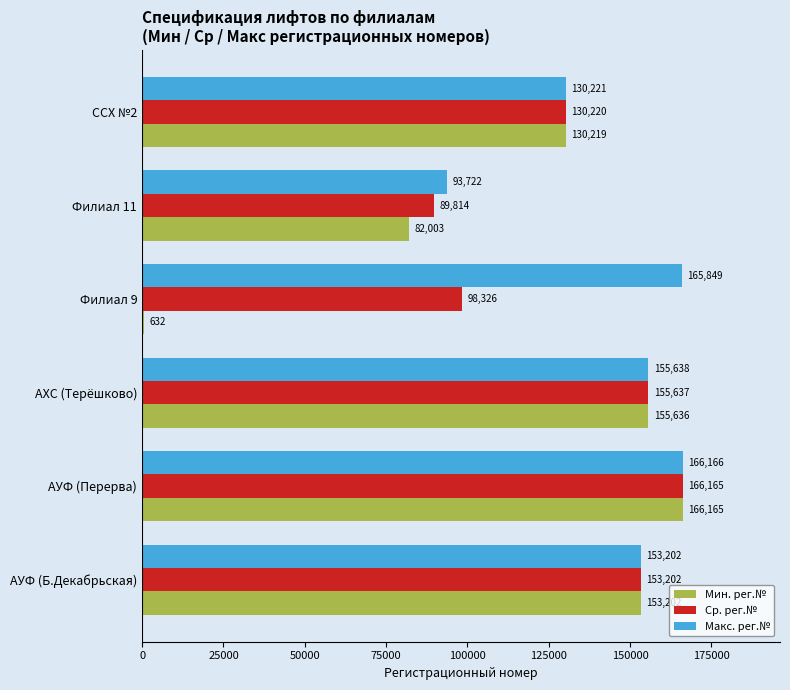

Rank the categories by Макс. рег.№ value from lowest to highest.

Филиал 11, ССХ №2, АУФ (Б.Декабрьская), АХС (Терёшково), Филиал 9, АУФ (Перерва)